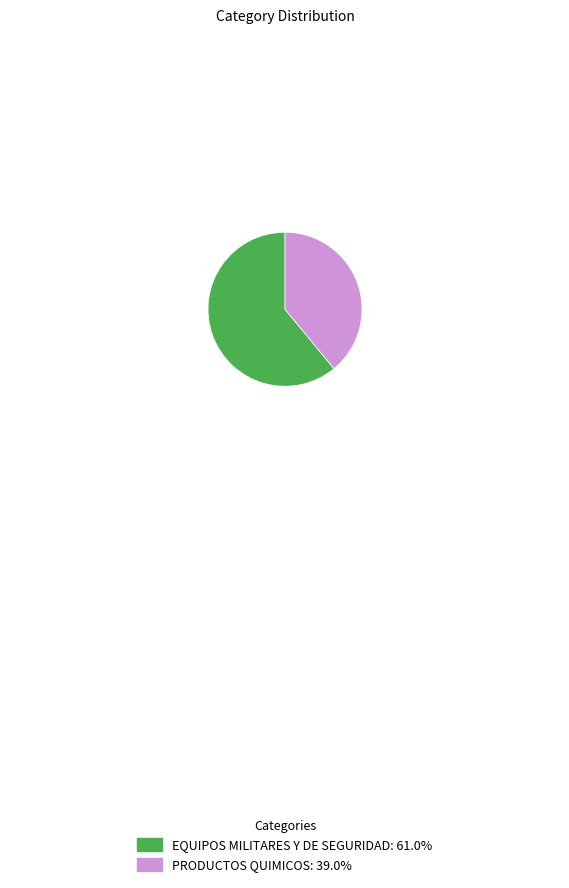

Approximately how many times larger is the value at PRODUCTOS QUIMICOS: 39.0% compared to EQUIPOS MILITARES Y DE SEGURIDAD: 61.0%?

0.6